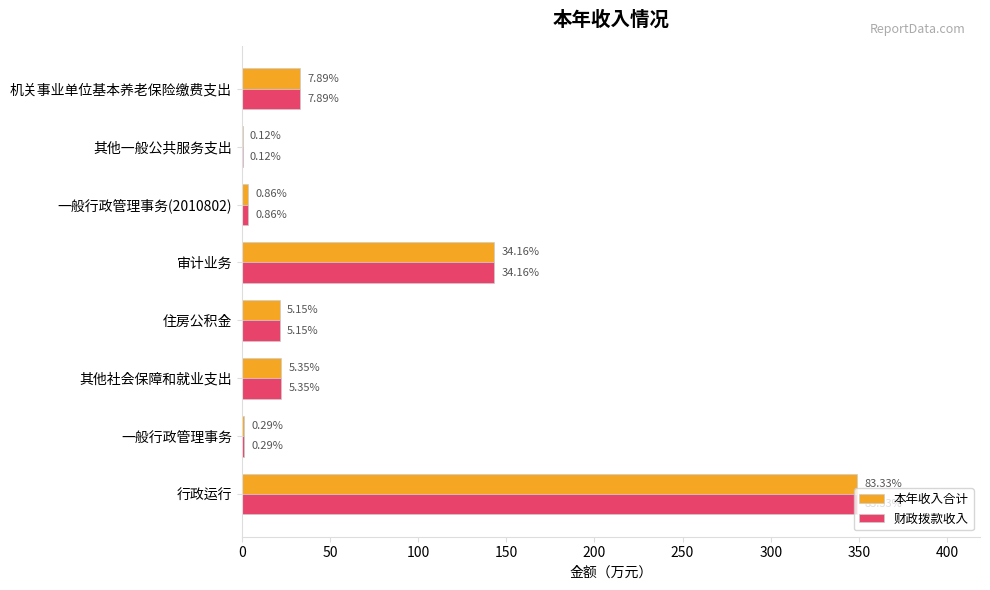

List the series in order of their peak value, lowest first.

本年收入合计, 财政拨款收入